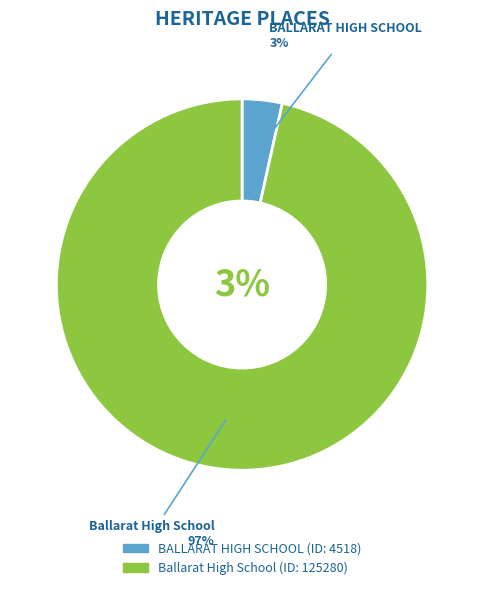

Count the number of slices in the pie.

2